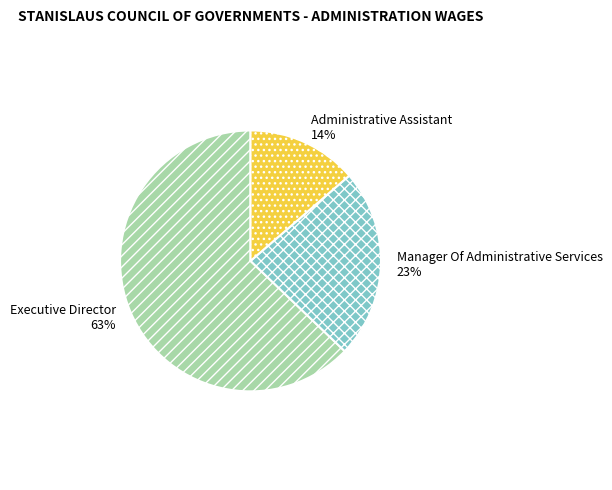

Approximately how many times larger is the value at Administrative Assistant compared to Manager Of Administrative Services?

0.6